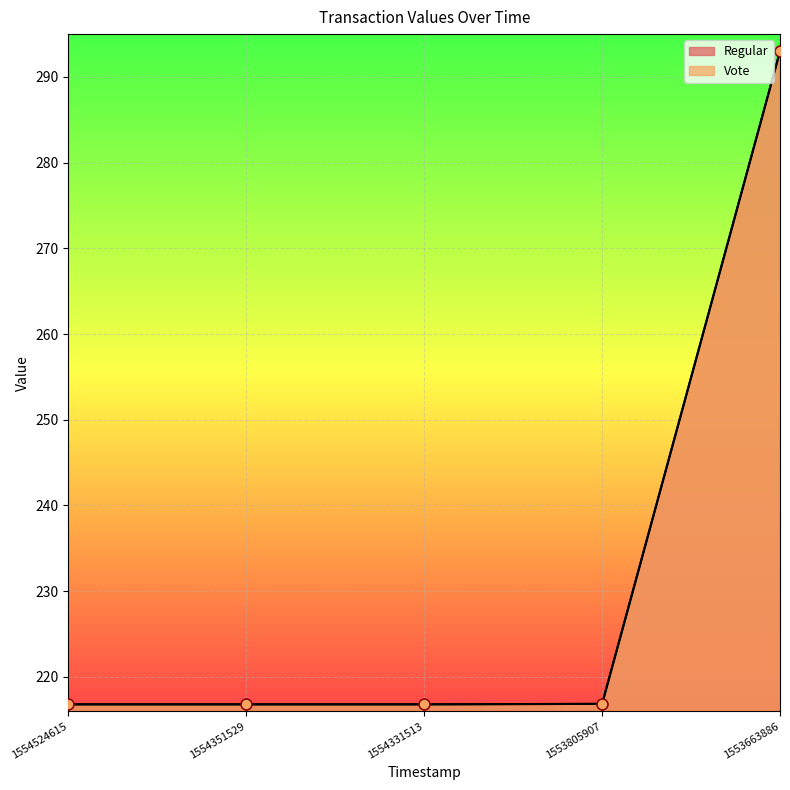

What is the total value across all series at 1554351529?

433.6